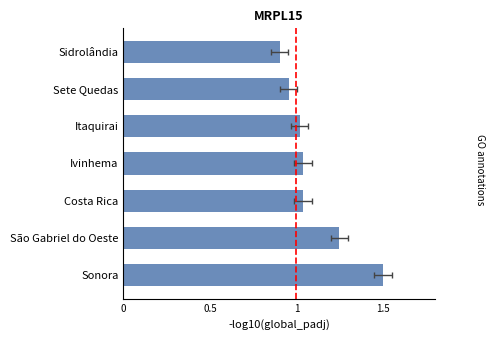

What position from the right is Ivinhema?

4